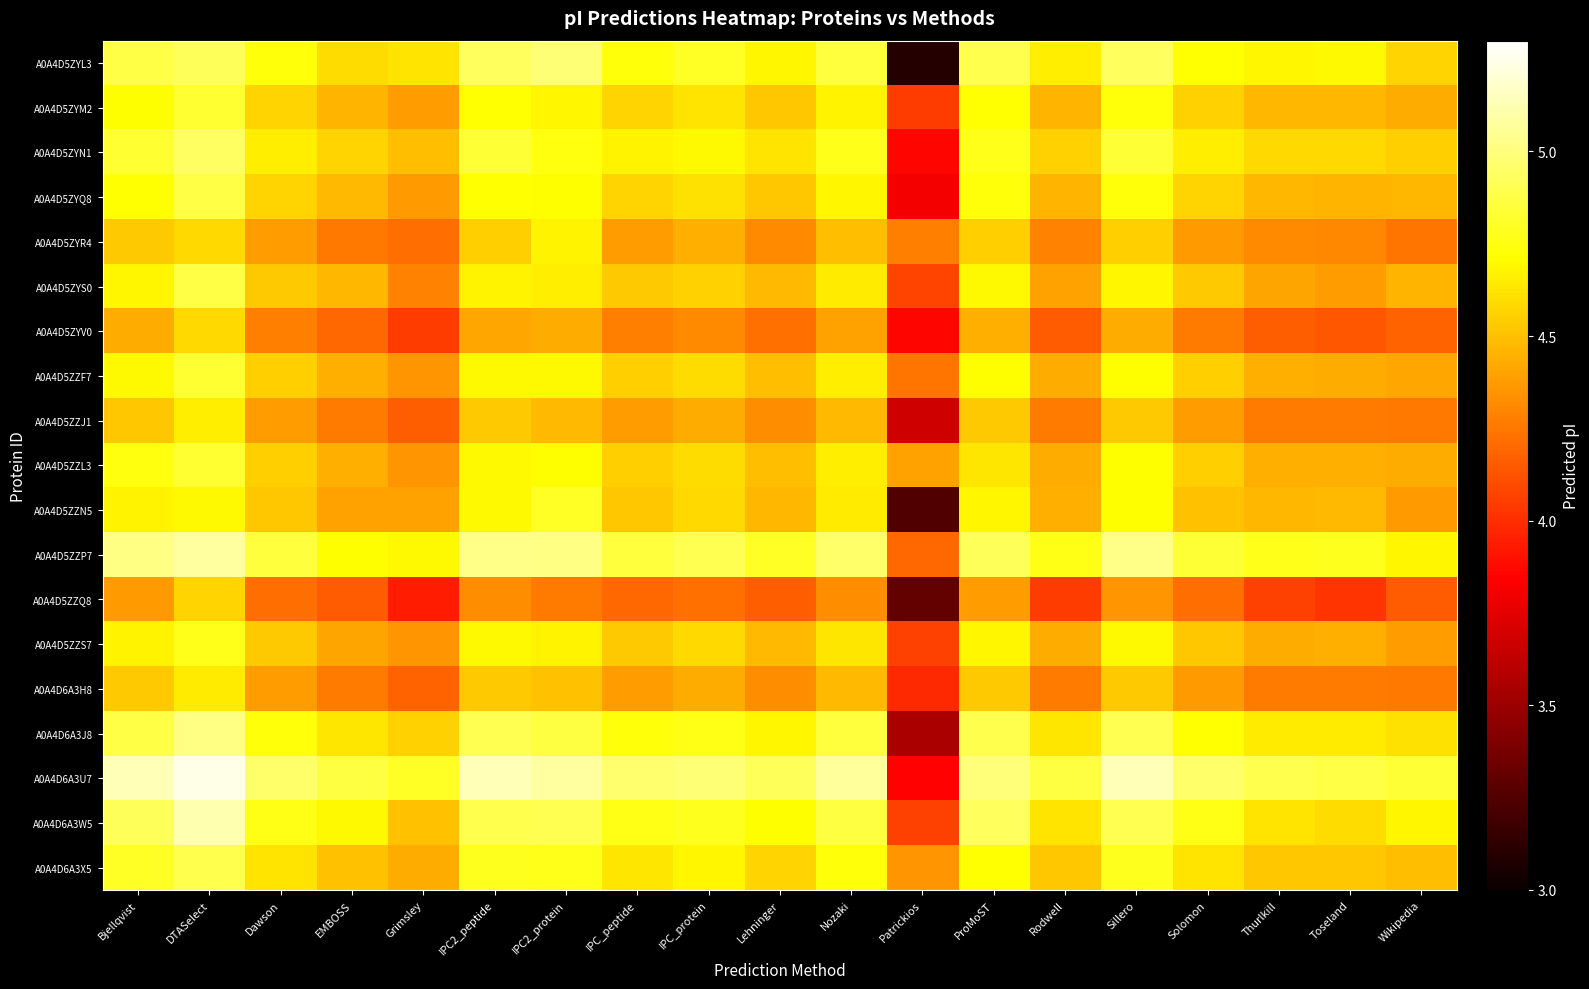

List the series in order of their peak value, lowest first.

A0A4D5ZZQ8, A0A4D5ZYV0, A0A4D6A3H8, A0A4D5ZZJ1, A0A4D5ZYR4, A0A4D5ZZS7, A0A4D5ZZN5, A0A4D5ZYM2, A0A4D5ZZF7, A0A4D5ZZL3, A0A4D5ZYQ8, A0A4D5ZYS0, A0A4D6A3X5, A0A4D5ZYN1, A0A4D5ZYL3, A0A4D6A3J8, A0A4D5ZZP7, A0A4D6A3W5, A0A4D6A3U7